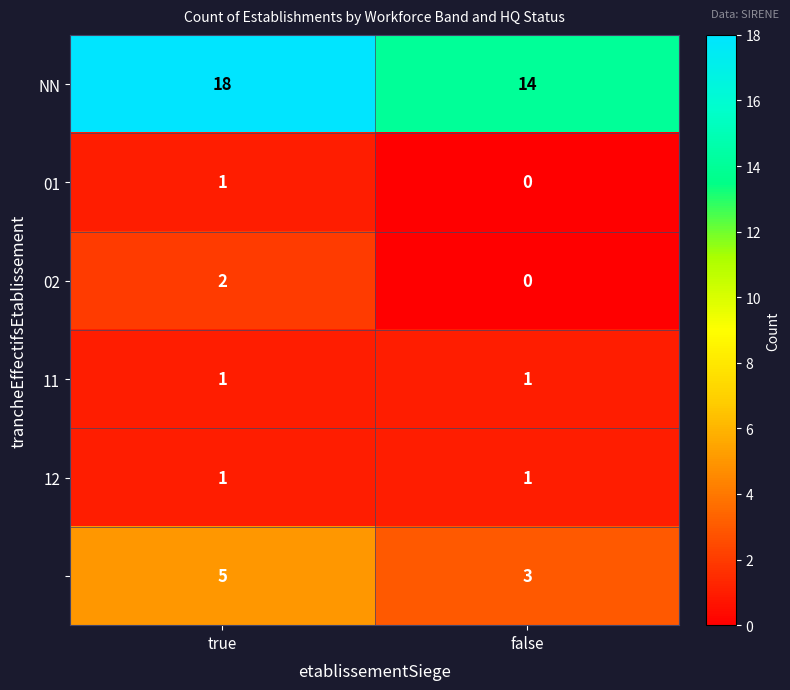

Which label corresponds to the smallest value in the chart?

false